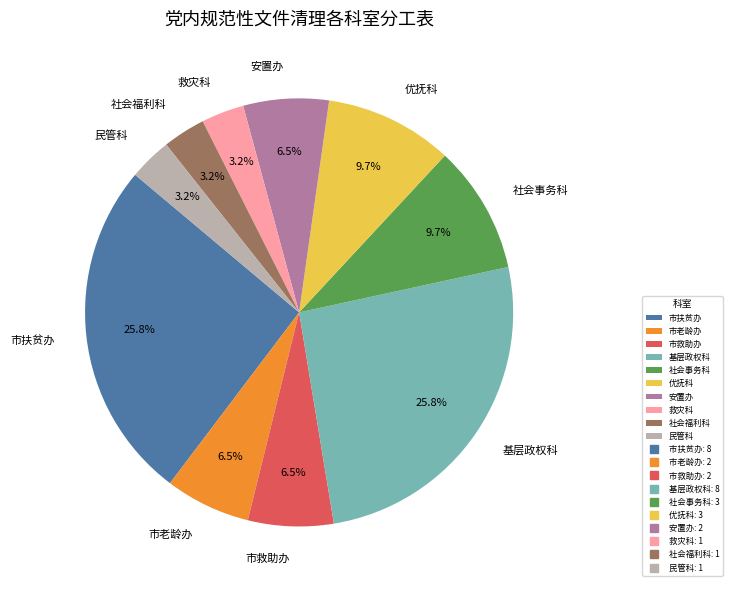

What percentage is the 救灾科 slice, to the nearest percent?

3%